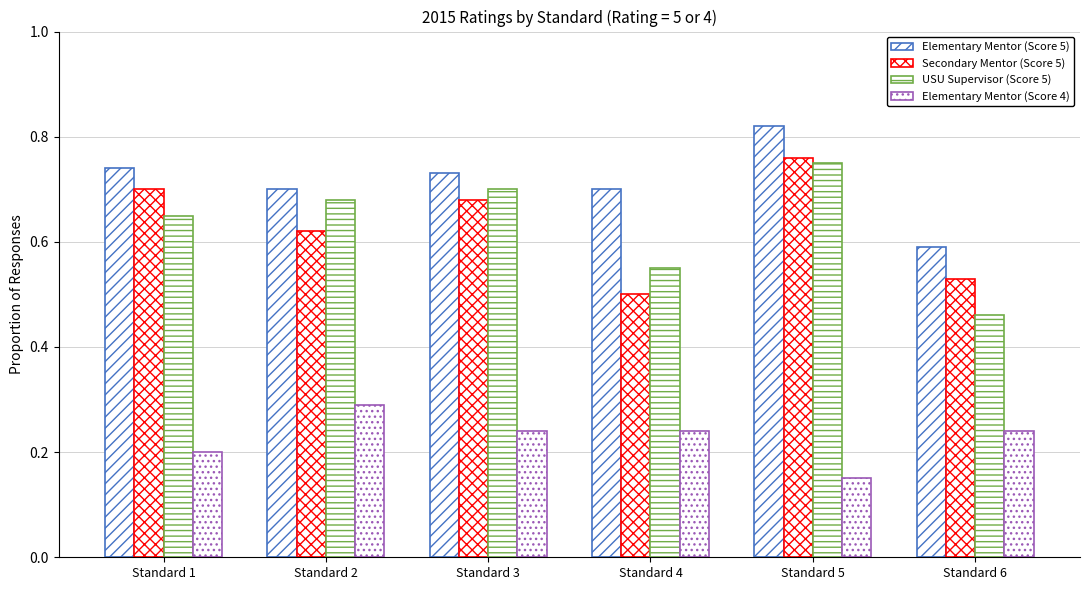

How many groups of bars are there?

6